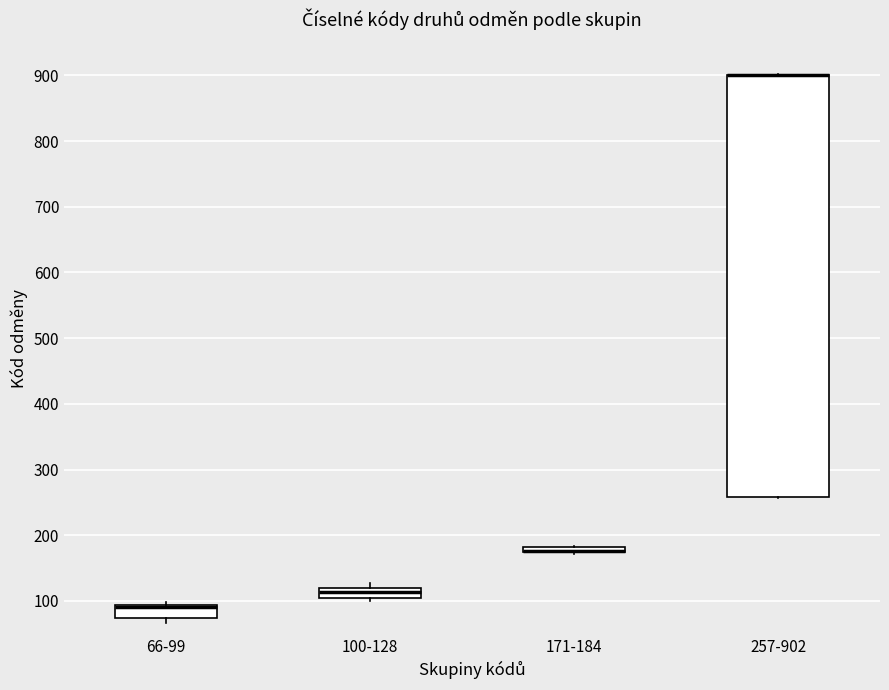

Where is the upper edge of the box for 66-99 on the y-axis? The values are not printed on the chart, so give them approximately, as read against the axis.

90